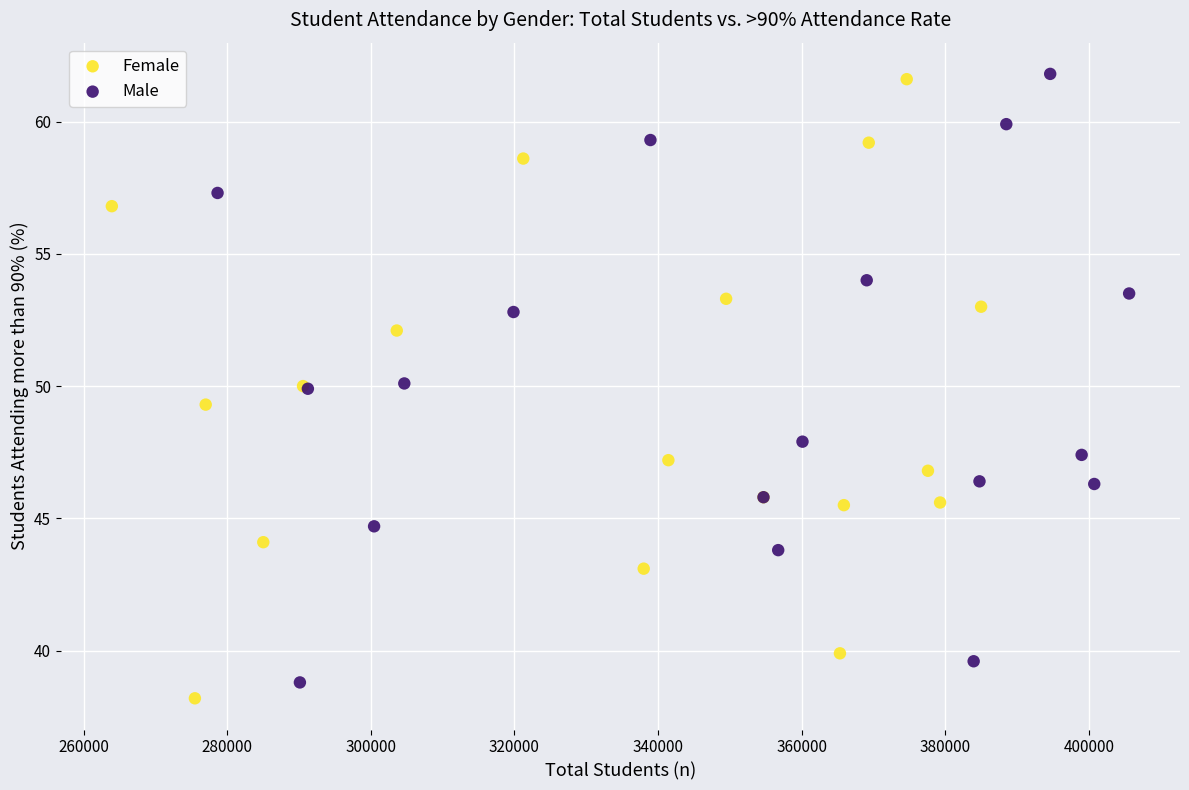

Which series has the largest Y range (max minus min)?

Female